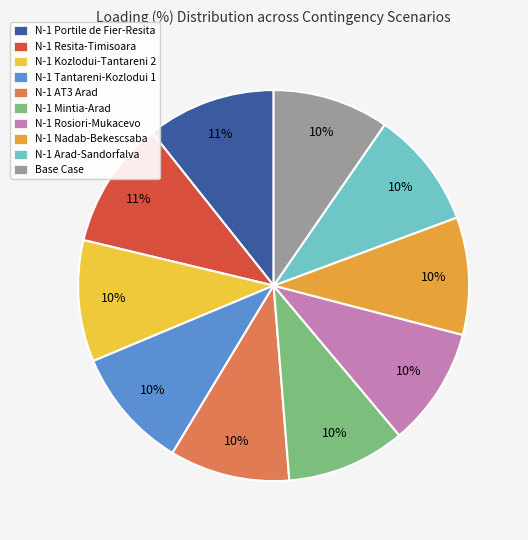

What percentage is the N-1 Kozlodui-Tantareni 2 slice, to the nearest percent?

10%